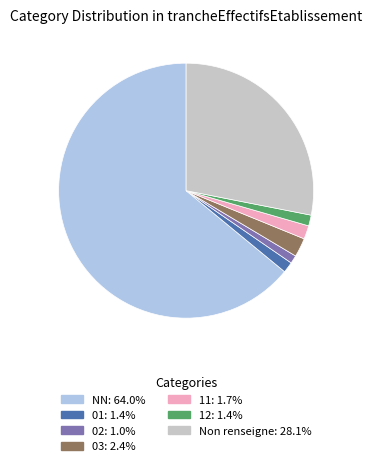

Is the sum of 12: 1.4% and 03: 2.4% greater than half?

No